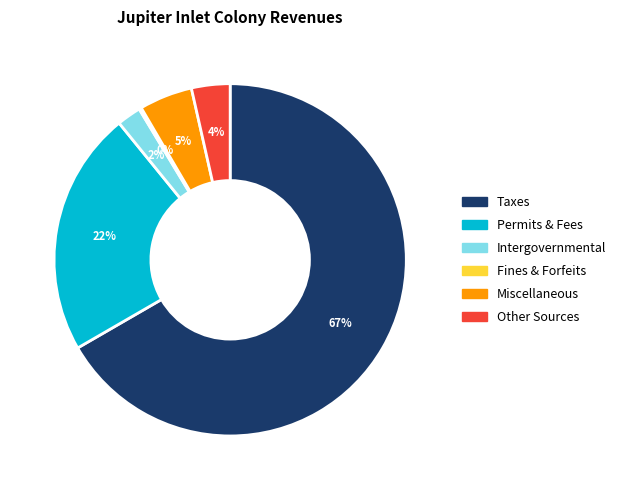

What is the majority slice?

Taxes